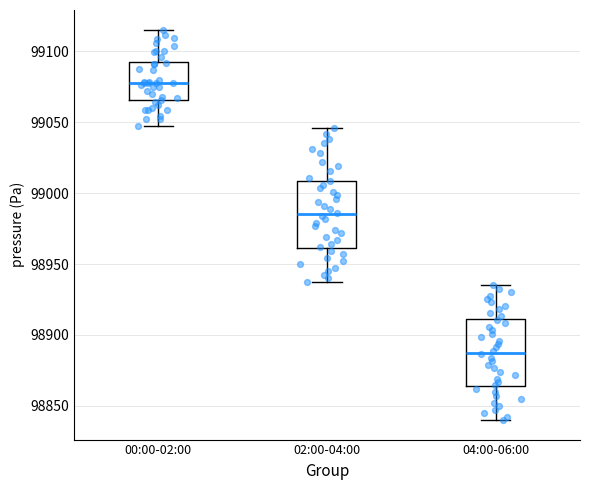

Which box has the highest median line?

00:00-02:00